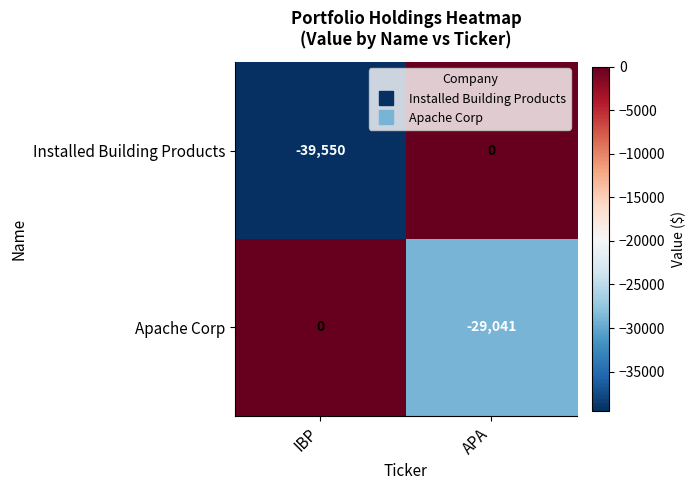

How many distinct data groups are displayed?

2